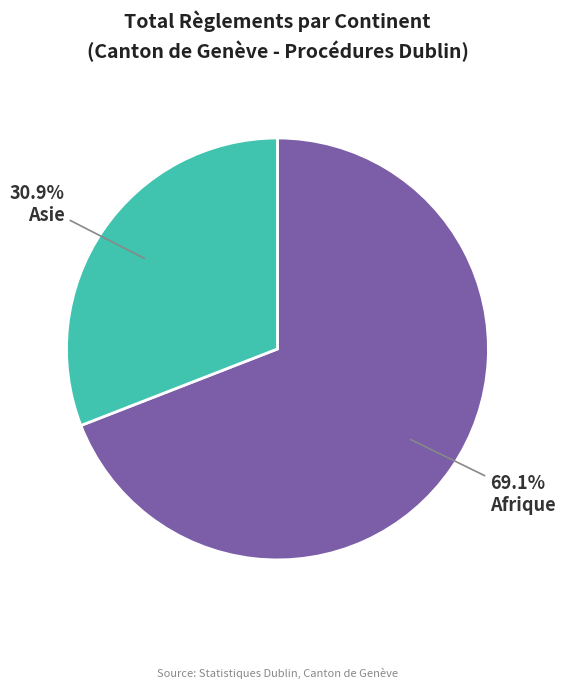

What is the smallest slice in the pie chart?

Asie